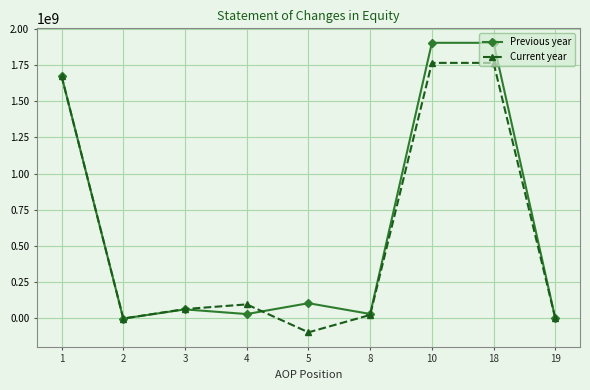

What is the value of the Previous year point at the 1st from the left?

1672021210